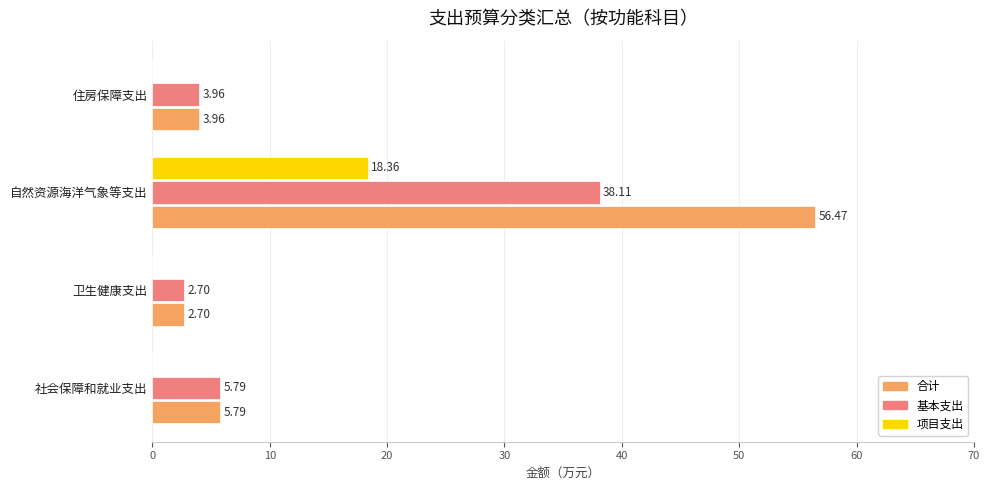

Where is 合计 nearest to the value 29?

社会保障和就业支出